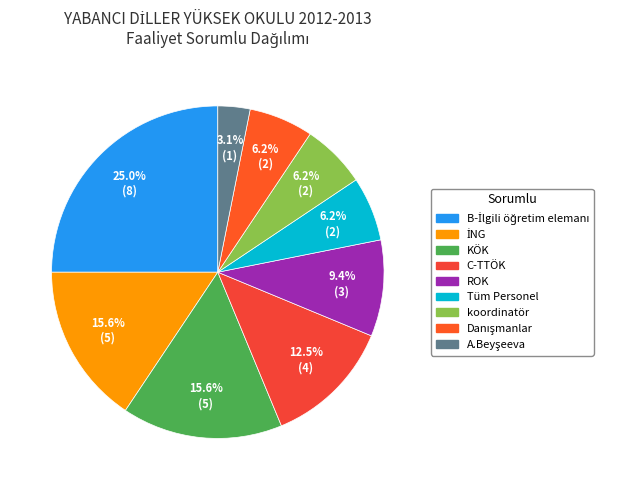

Which category has the smallest portion of the pie?

A.Beyşeeva